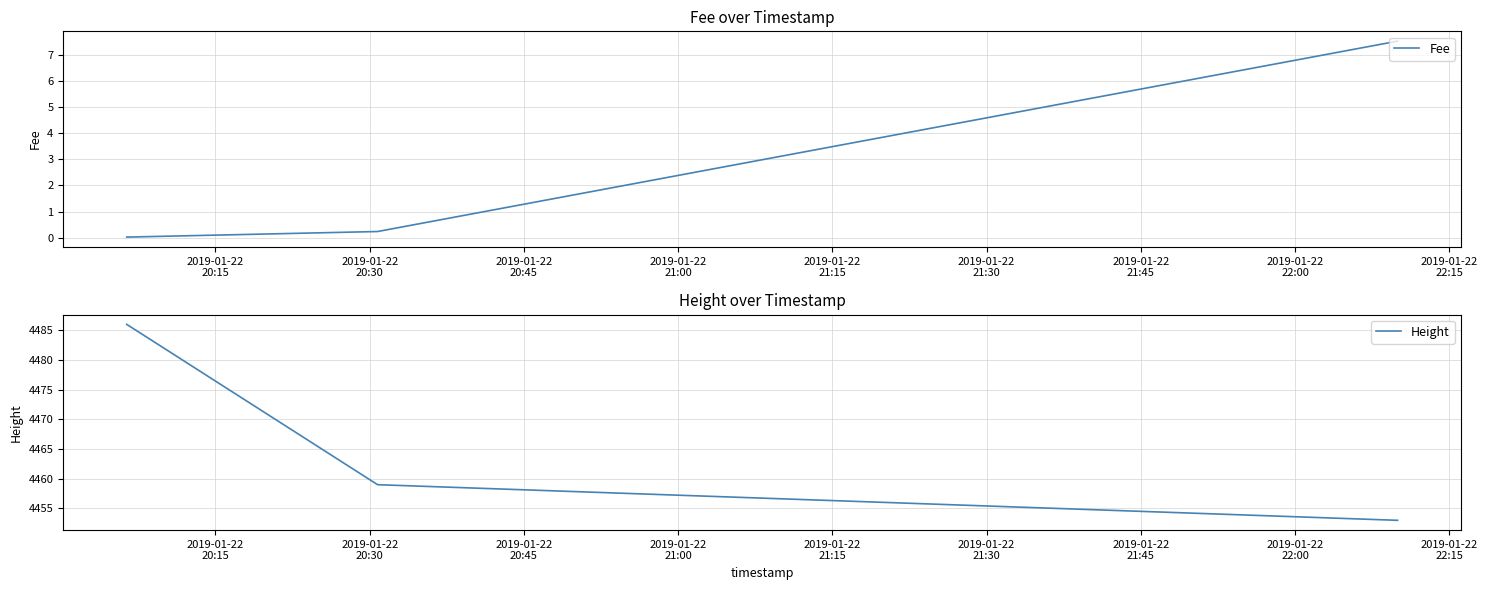

Is this an area chart (filled region under the line)?

No